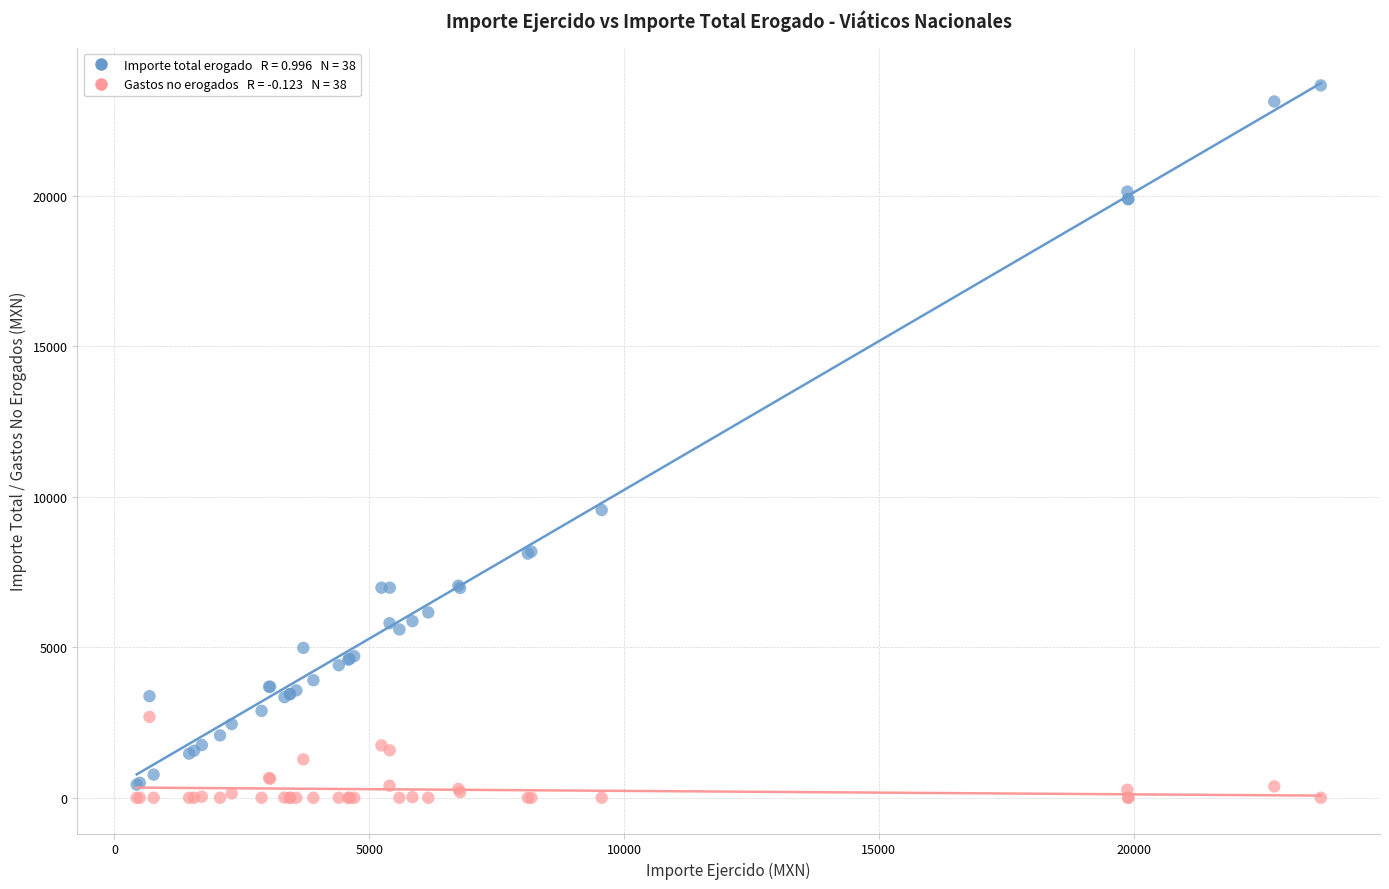

Across all series, what Y value is closest to 11835?

9562